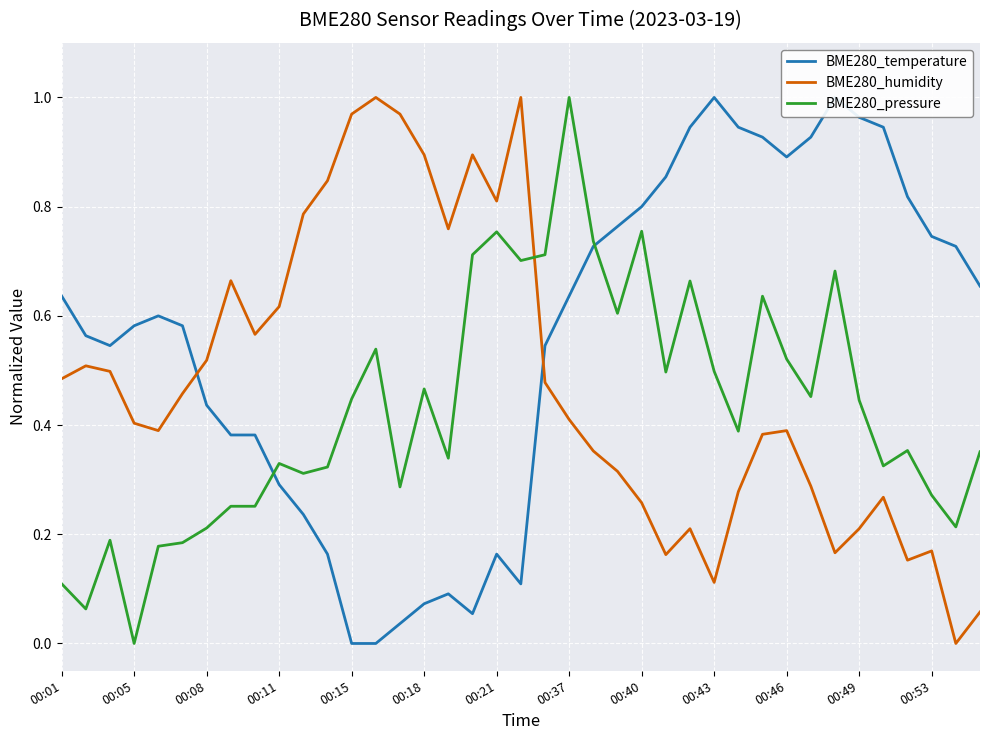

True or false: BME280_pressure has a value of 0.2 at 00:01.

False